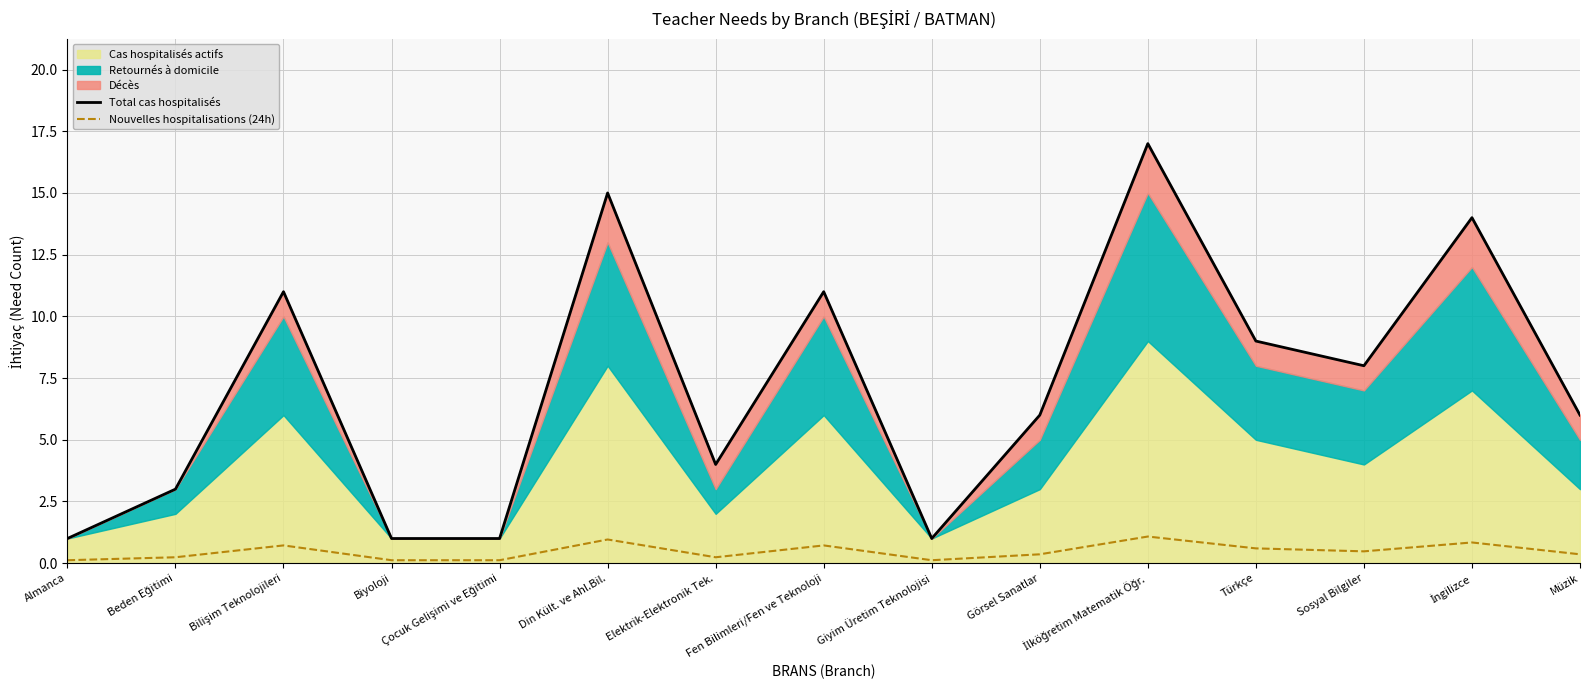

Is it true that Total cas hospitalisés equals 1.4 at Almanca?

False